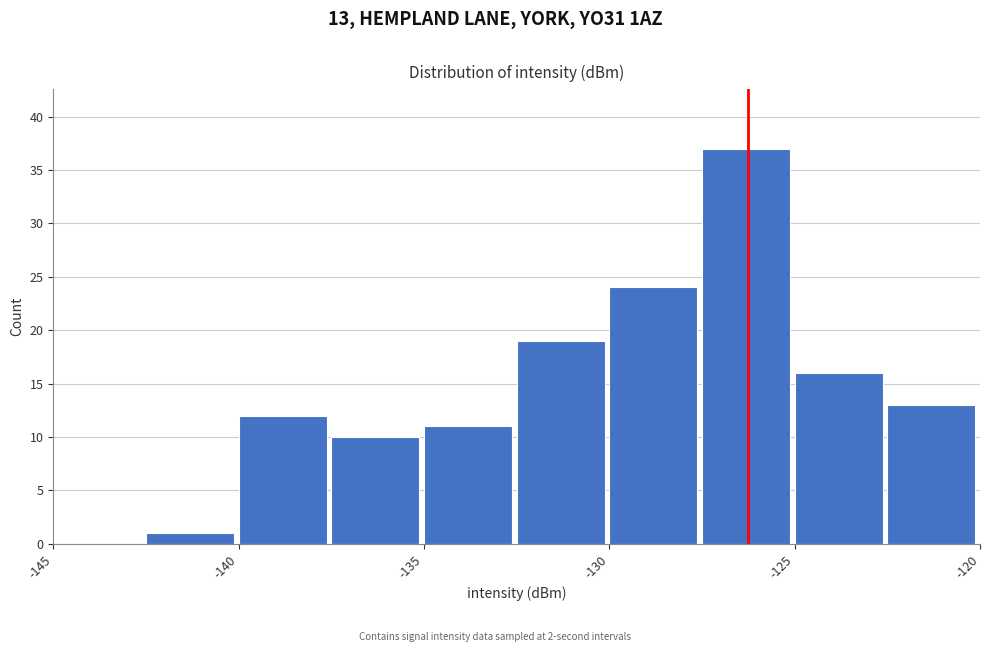

Which range on the x-axis has the tallest bar?

-127.5 to -125.0